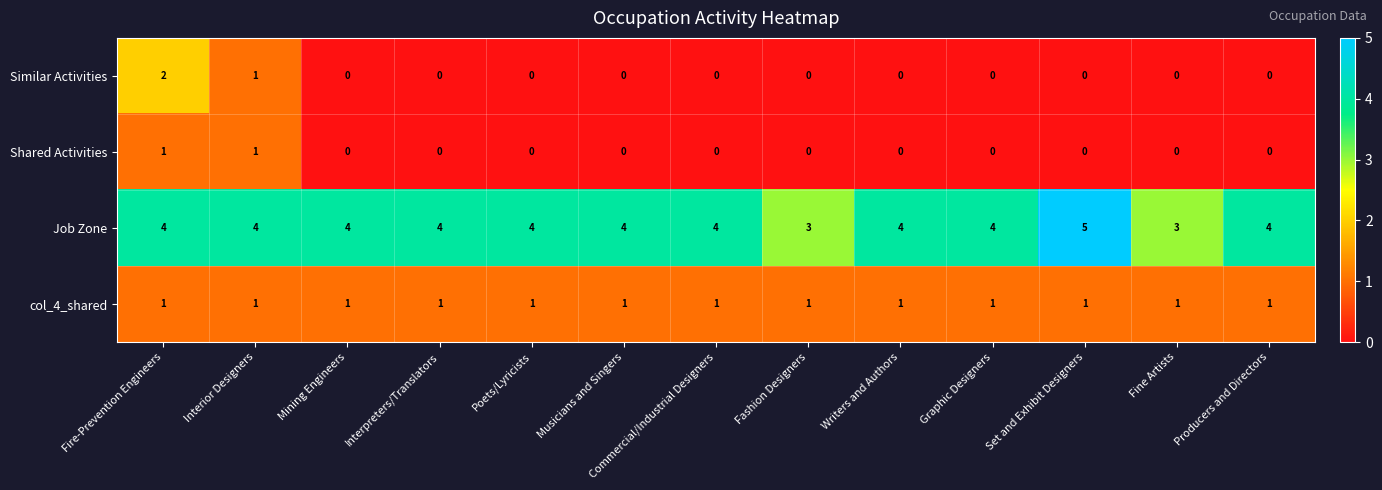

What is the difference between the highest and lowest values at Set and Exhibit Designers?

5